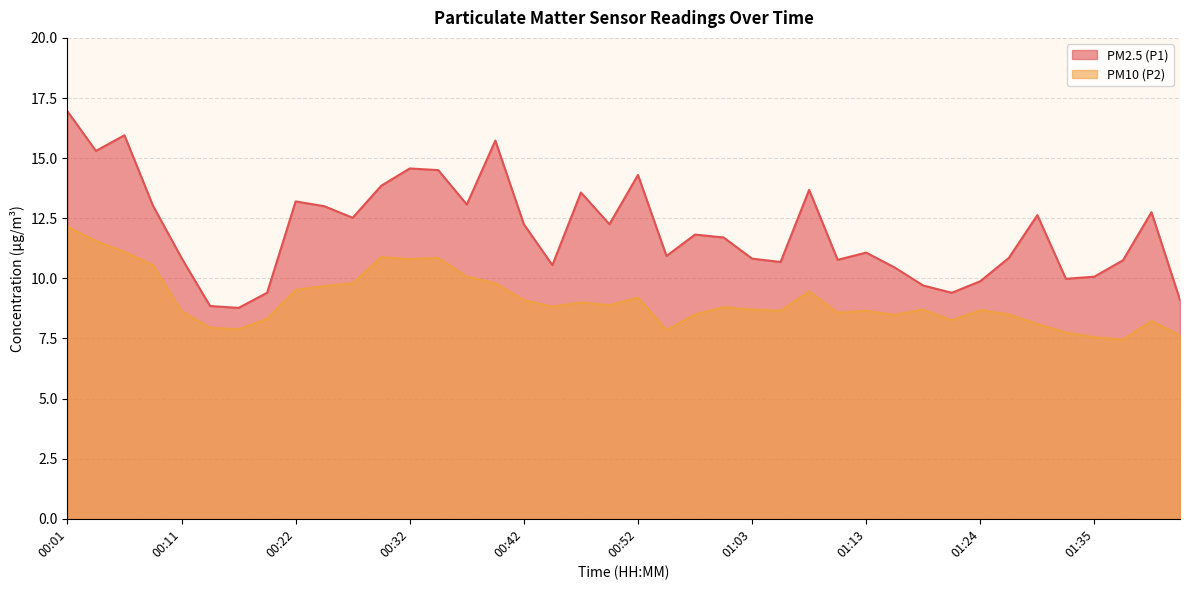

True or false: PM10 (P2) and PM2.5 (P1) intersect in this chart.

False